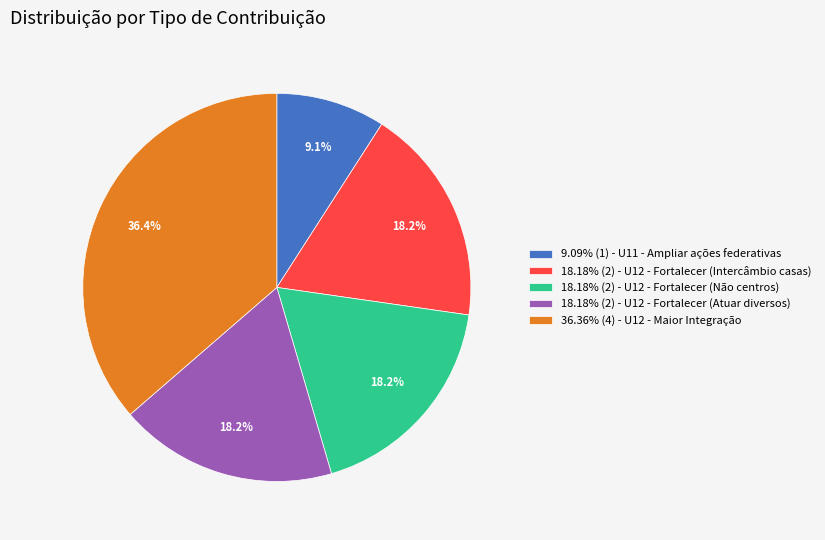

Does 9.09% (1) - U11 - Ampliar ações federativas account for over 50% of the chart?

No